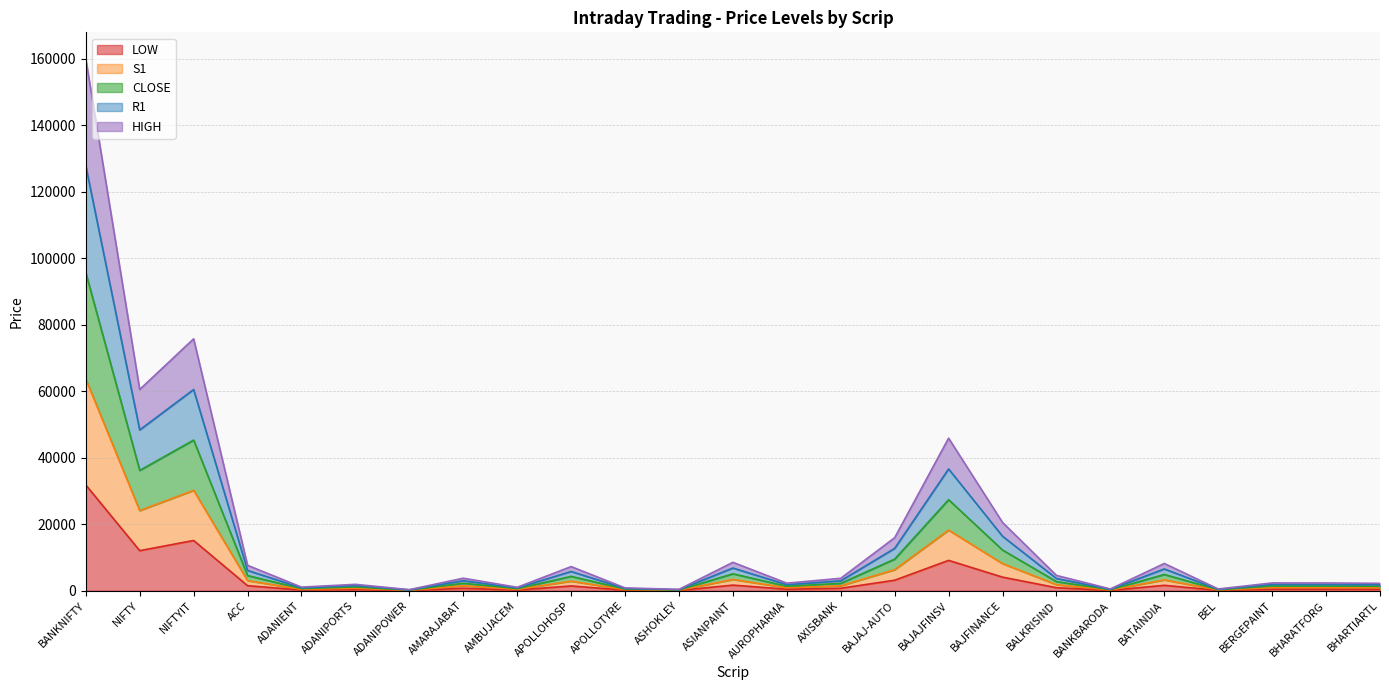

What is the highest value of the LOW series?

31820.0